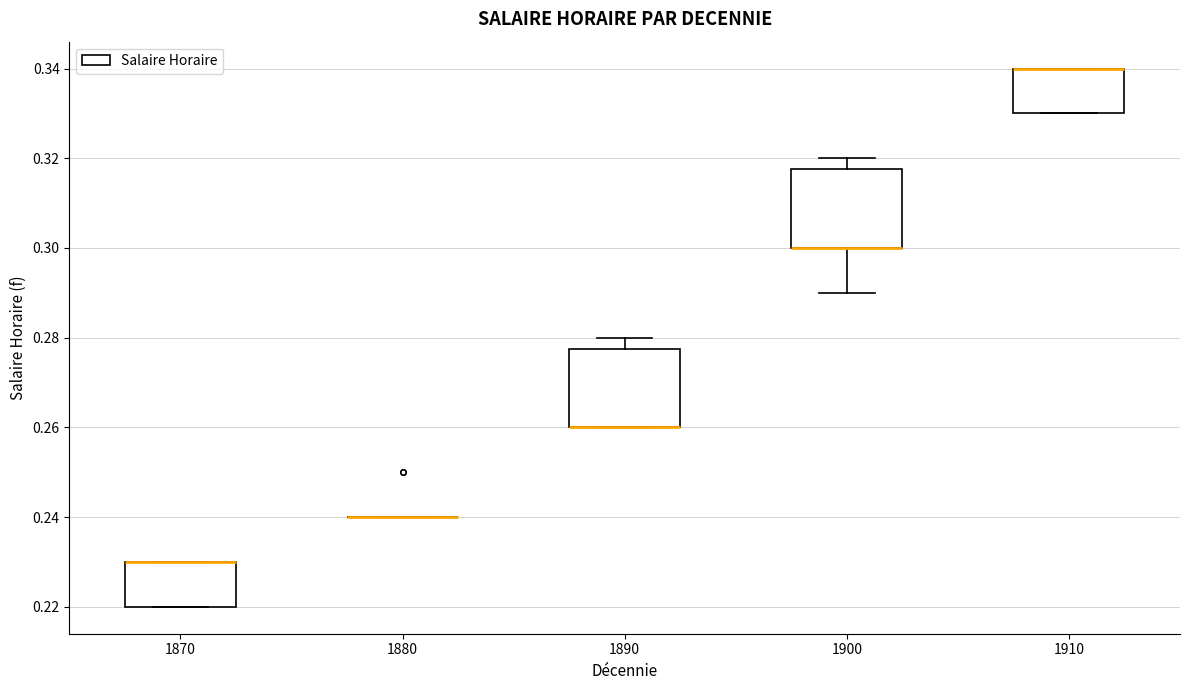

Reading left to right, read every box against the y-axis: the position of its median line, the range the box covers, and the ends of its whiskers. The values are not printed on the chart, so give them approximately, as read against the axis.

1870: median 0.230 (drawn on the box's upper edge), box 0.220 to 0.230, whiskers 0.220 to 0.230
1880: box collapsed to a line at 0.240, whiskers 0.240 to 0.240
1890: median 0.260 (drawn on the box's lower edge), box 0.260 to 0.278, whiskers 0.260 to 0.280
1900: median 0.300 (drawn on the box's lower edge), box 0.300 to 0.318, whiskers 0.290 to 0.320
1910: median 0.340 (drawn on the box's upper edge), box 0.330 to 0.340, whiskers 0.330 to 0.340